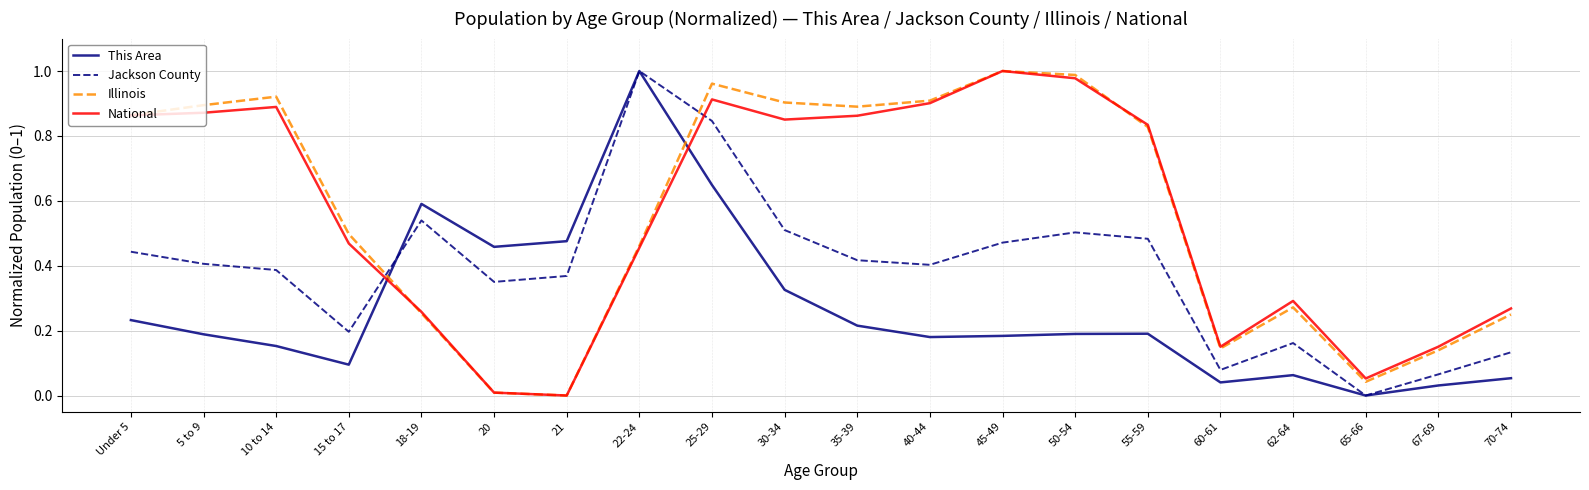

What position from the left is 62-64?

17